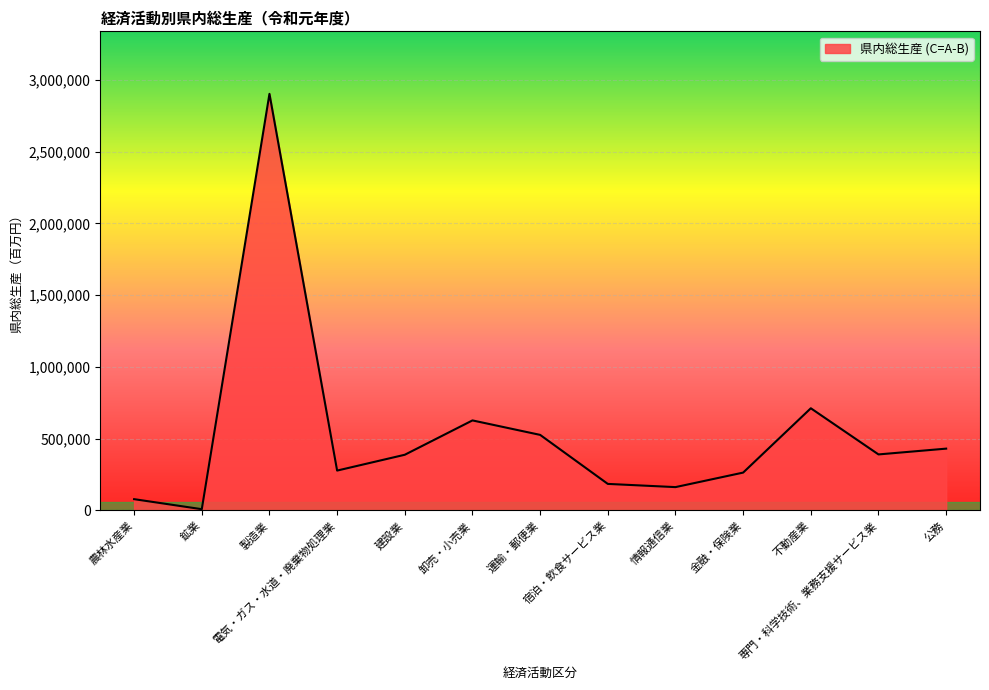

How many lines are shown in the chart?

1